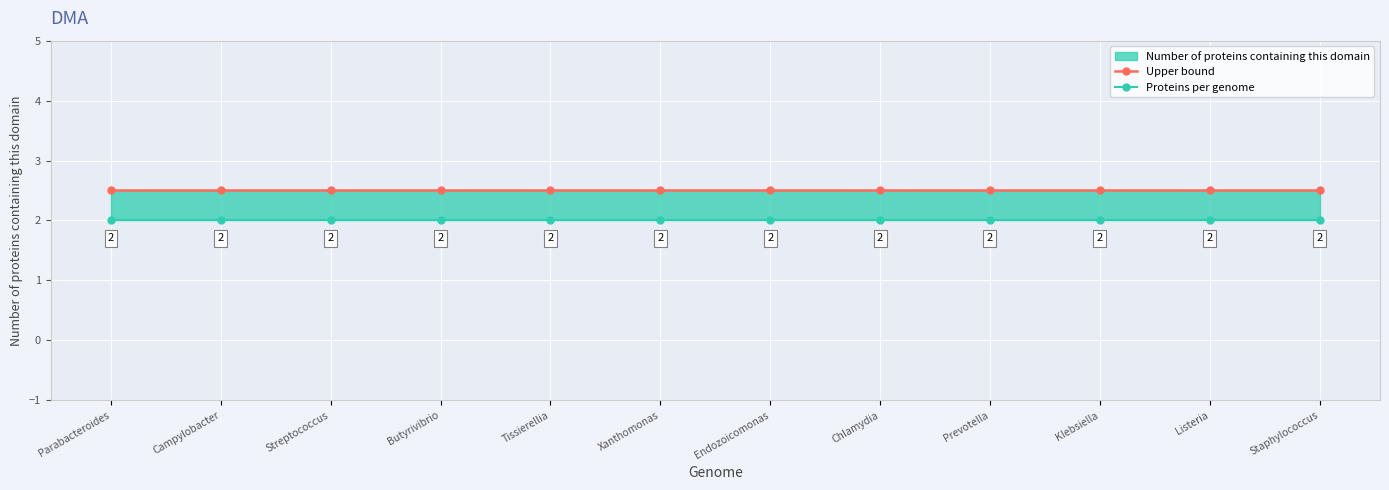

At how many categories does at least one series exceed 2?

12